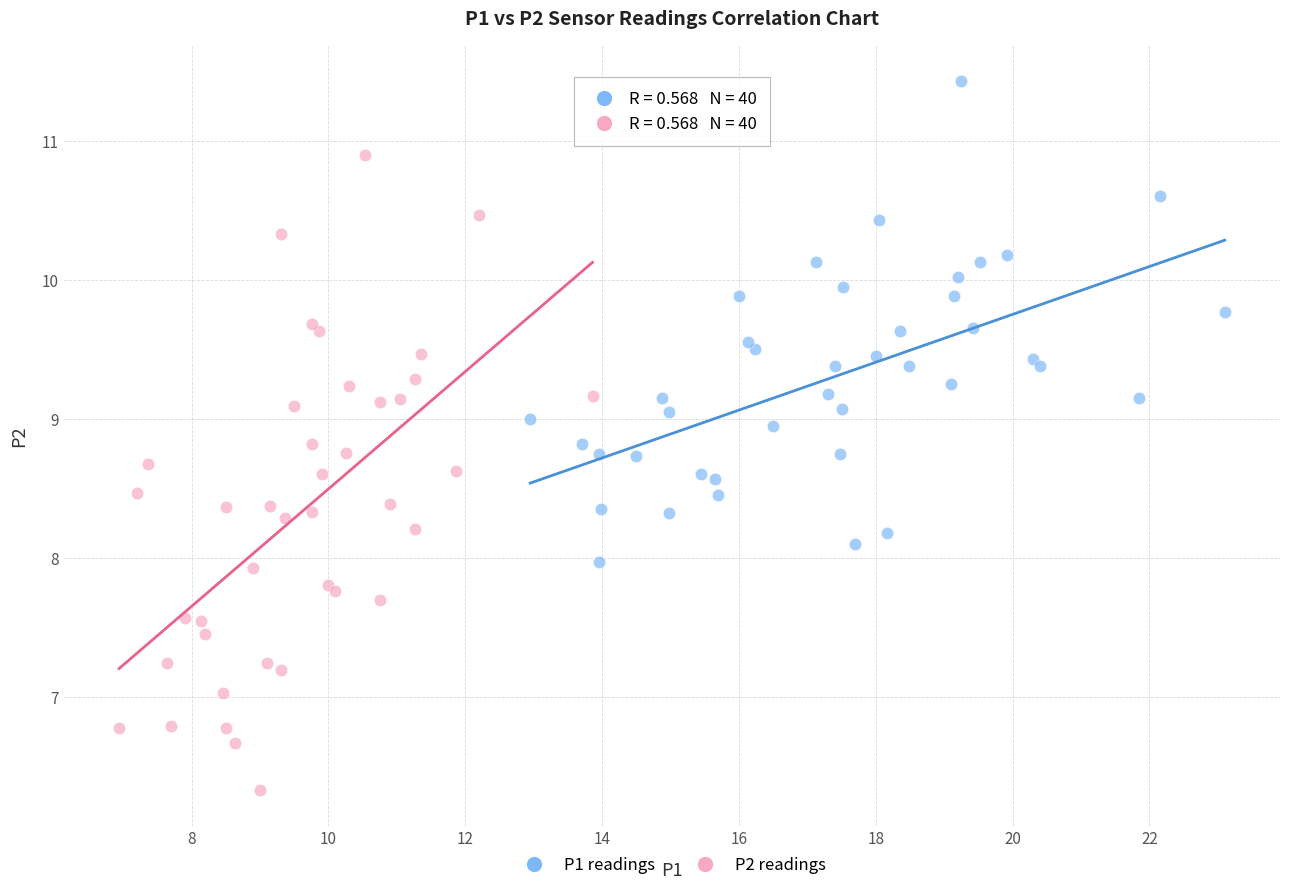

Which series contains the lowest Y value?

P2 readings